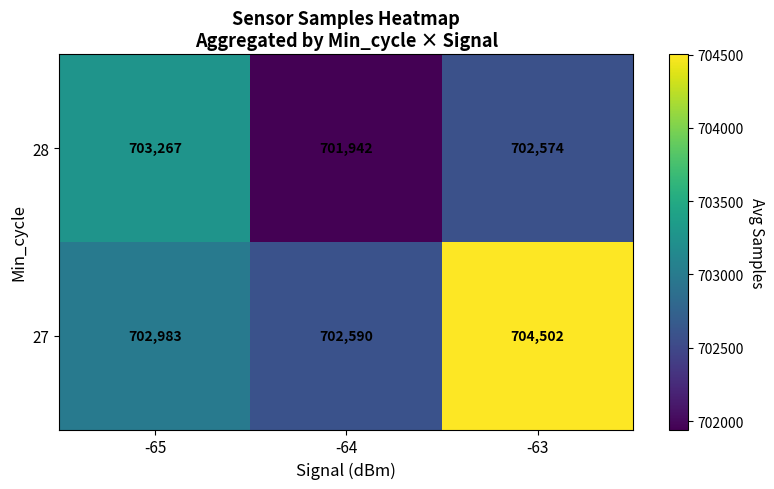

Which category has the lowest value across all series?

-64